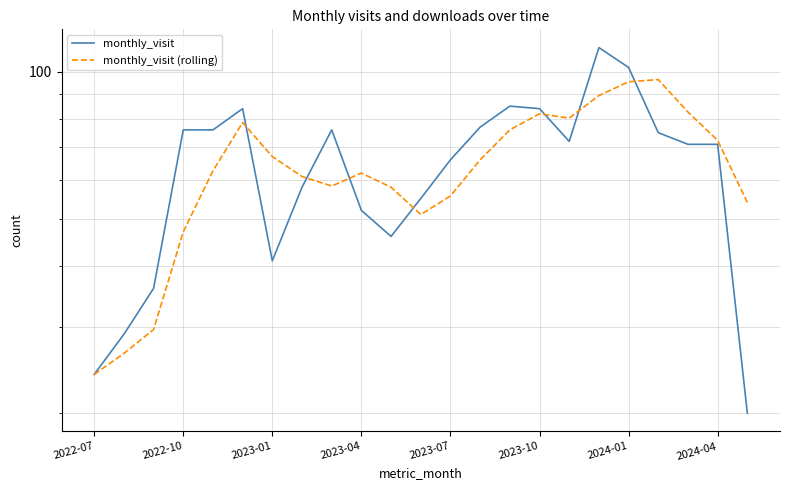

List the series in order of their overall mean, highest first.

monthly_visit, monthly_visit (rolling)